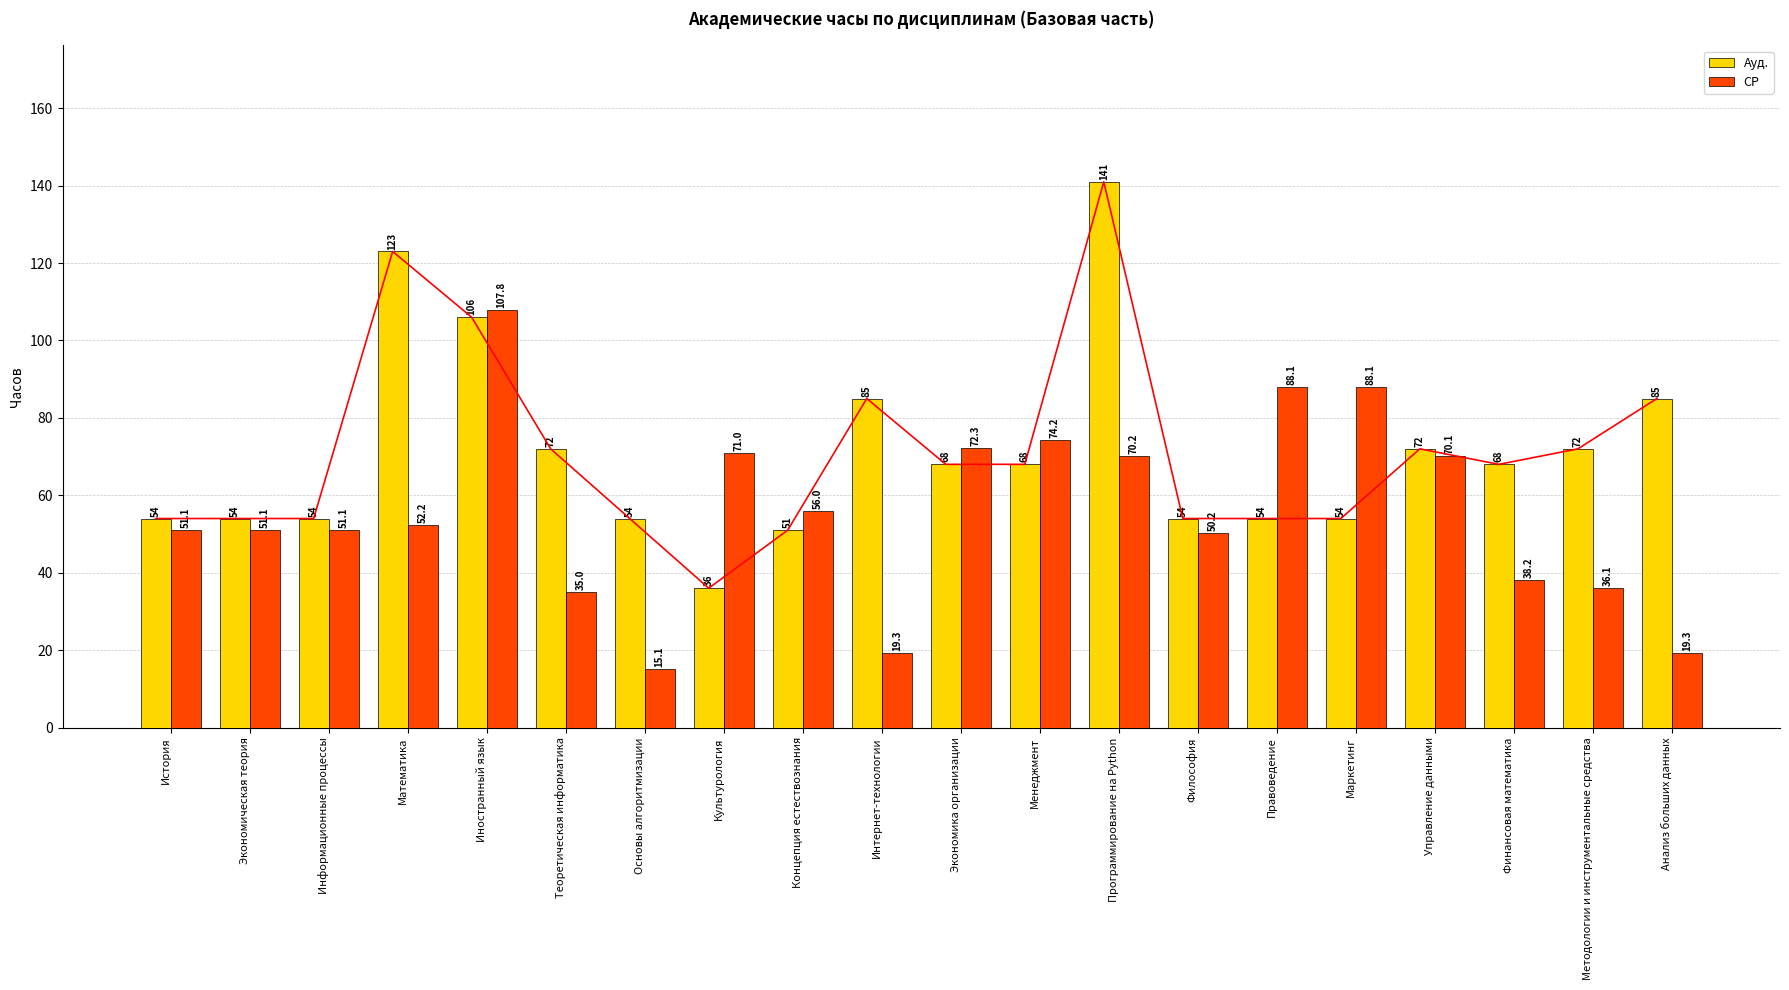

What is the difference between the maximum and second lowest values in the Ауд. series?

90.0